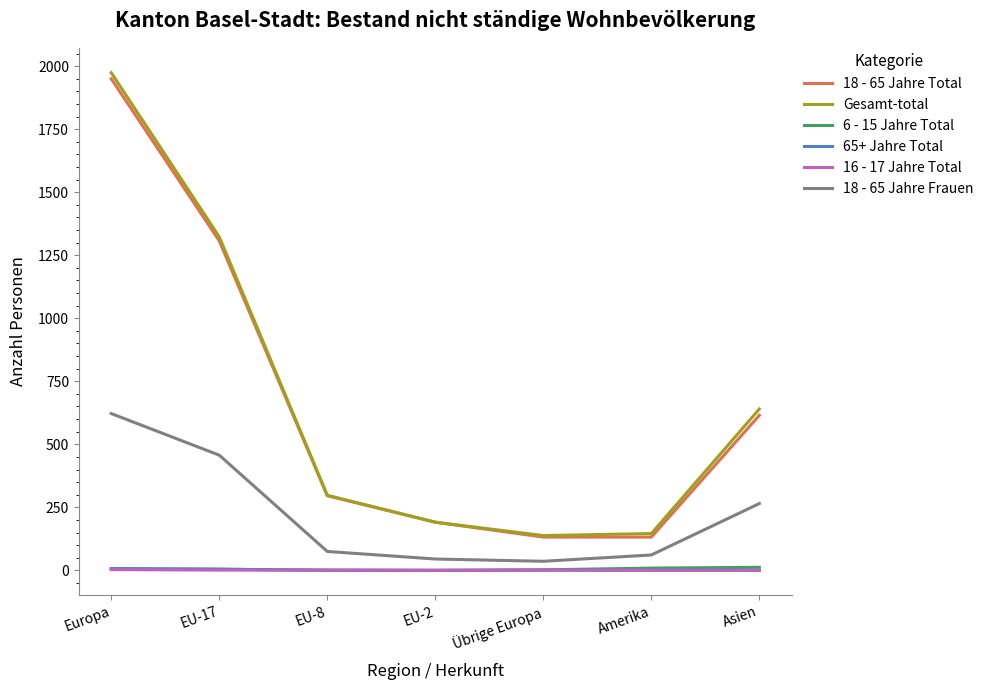

Is it true that Gesamt-total equals 2771 at Europa?

False